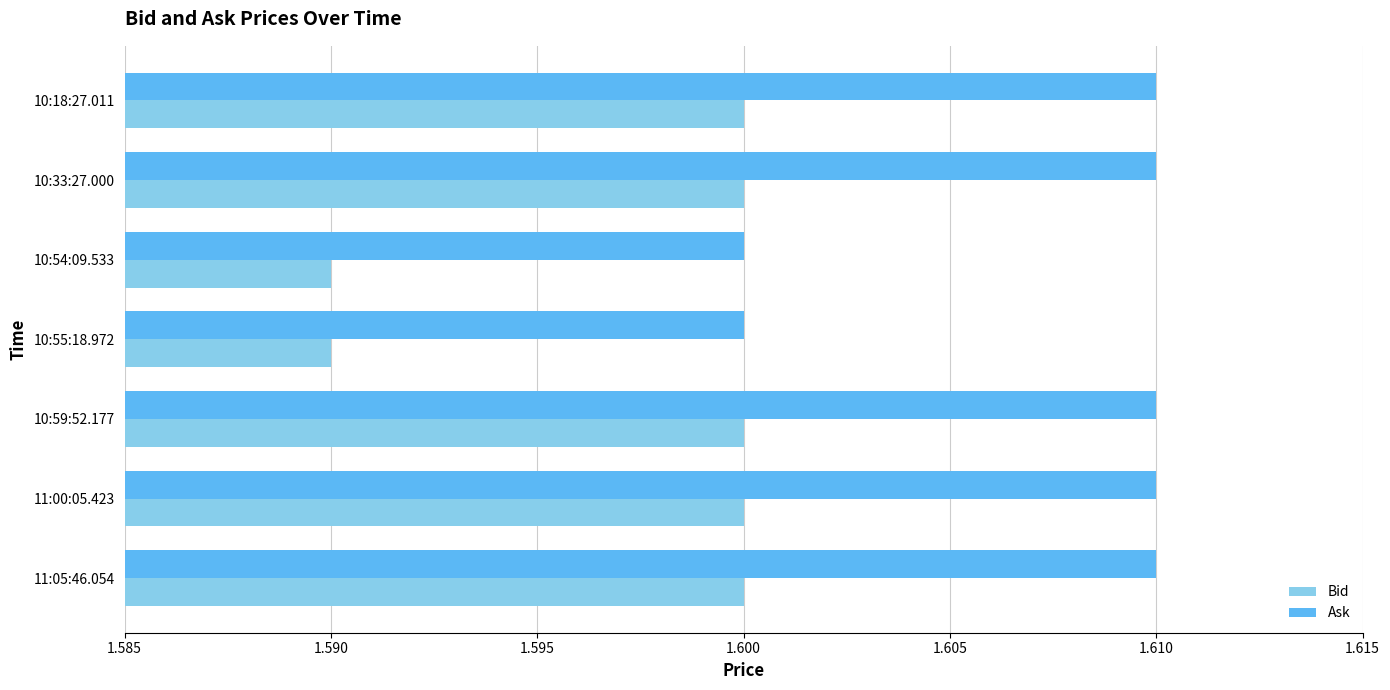

What are all the series names shown in the legend?

Bid, Ask